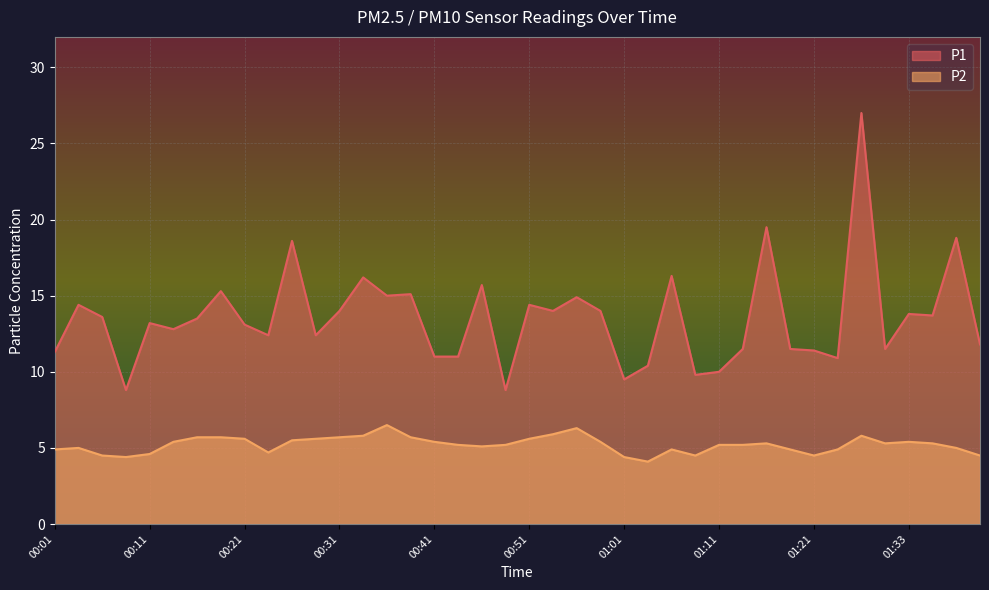

What are all the series names shown in the legend?

P1, P2